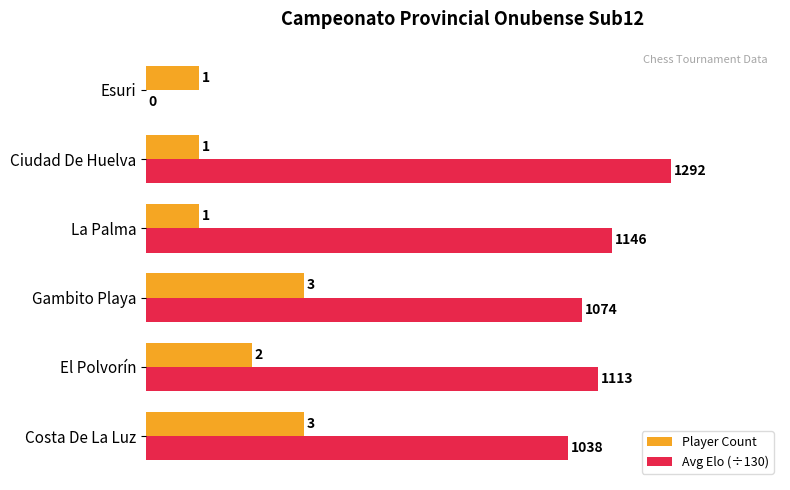

What is the approximate value of Player Count at Ciudad De Huelva?

1.0